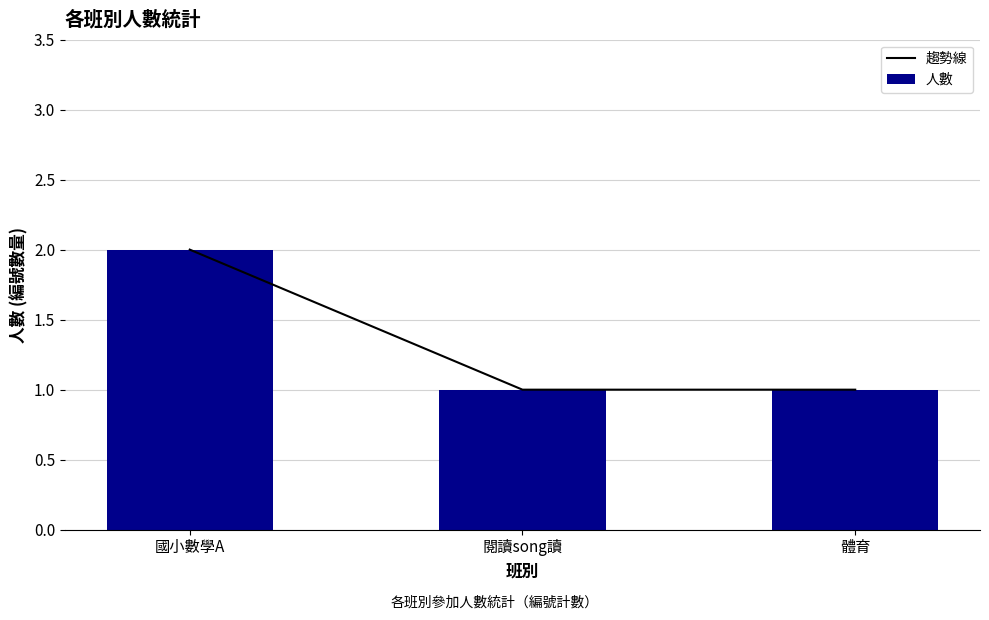

Which has a higher value, 閱讀song讀 or 國小數學A?

國小數學A